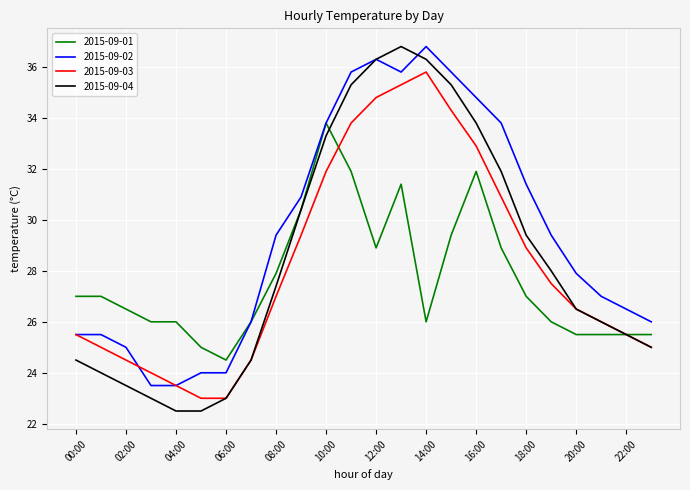

Reading left to right, list all the values displayed in this chart.

2015-09-01: 27.0	27.0	26.5	26.0	26.0	25.0	24.5	26.0	27.9	30.4	33.8	31.9	28.9	31.4	26.0	29.4	31.9	28.9	27.0	26.0	25.5	25.5	25.5	25.5
2015-09-02: 25.5	25.5	25.0	23.5	23.5	24.0	24.0	26.0	29.4	30.9	33.8	35.8	36.3	35.8	36.8	35.8	34.8	33.8	31.4	29.4	27.9	27.0	26.5	26.0
2015-09-03: 25.5	25.0	24.5	24.0	23.5	23.0	23.0	24.5	27.0	29.4	31.9	33.8	34.8	35.3	35.8	34.3	32.9	30.9	28.9	27.5	26.5	26.0	25.5	25.0
2015-09-04: 24.5	24.0	23.5	23.0	22.5	22.5	23.0	24.5	27.4	30.4	33.3	35.3	36.3	36.8	36.3	35.3	33.8	31.9	29.4	28.0	26.5	26.0	25.5	25.0